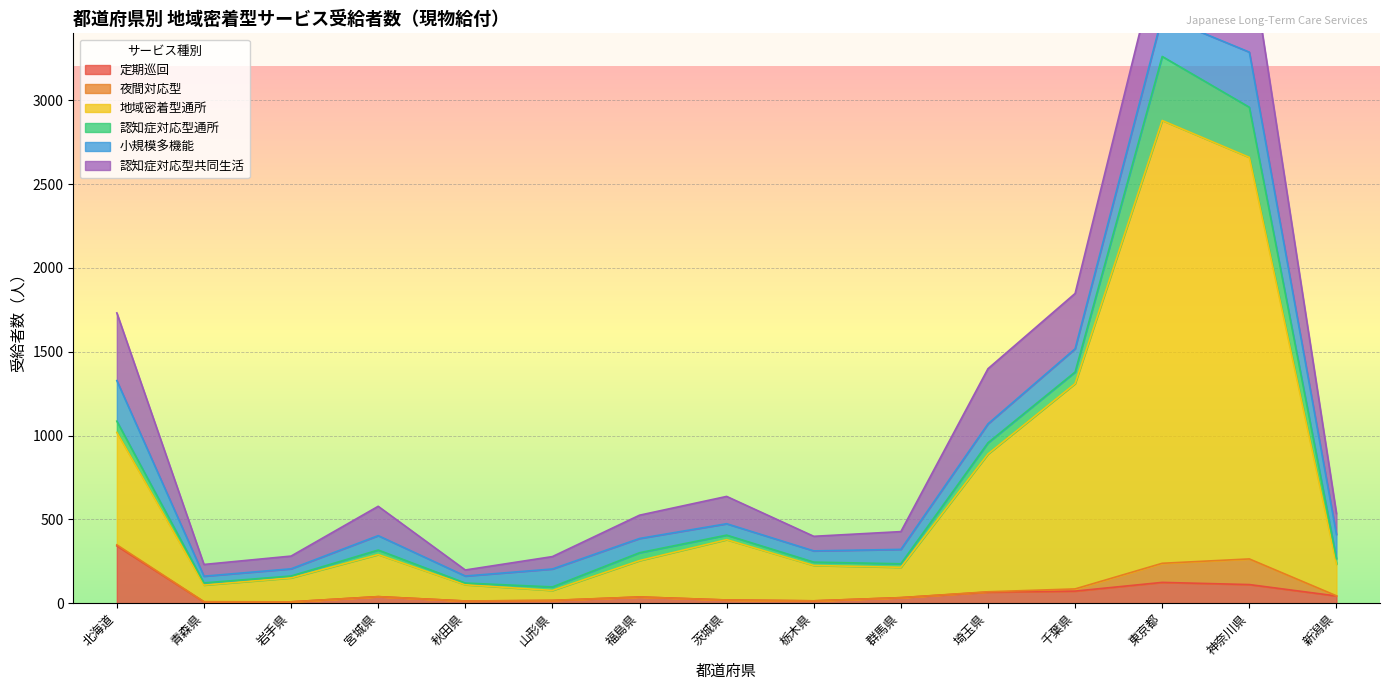

What are all the series names shown in the legend?

定期巡回, 夜間対応型, 地域密着型通所, 認知症対応型通所, 小規模多機能, 認知症対応型共同生活